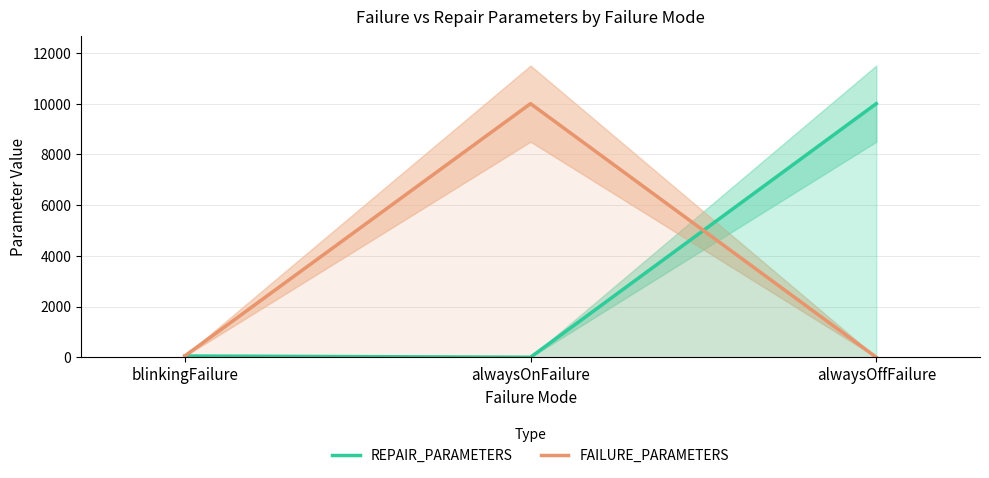

How many data points in REPAIR_PARAMETERS are above 50?

1